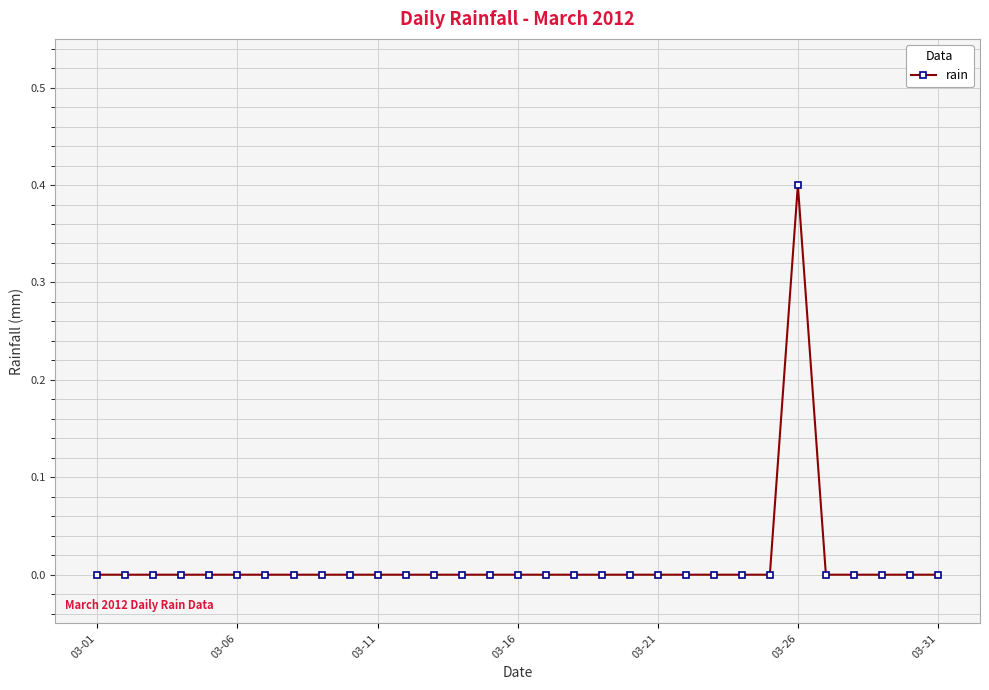

What is the difference between the maximum and minimum values?

0.4